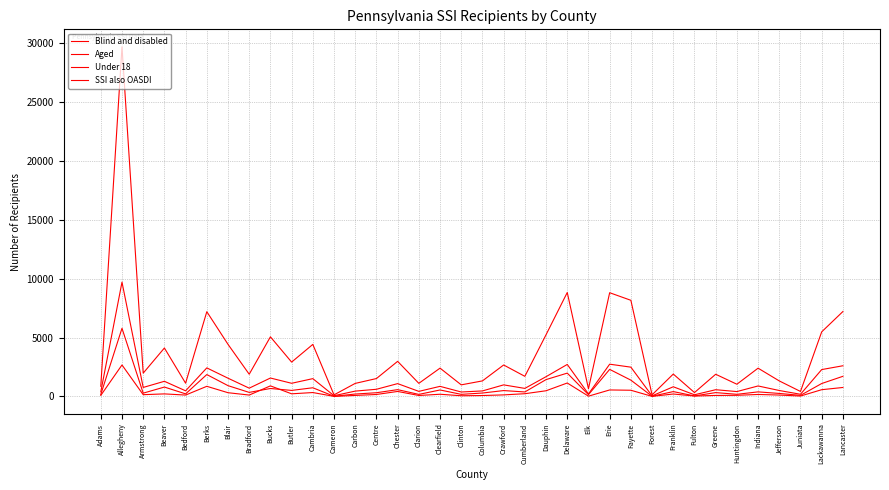

How many lines are shown in the chart?

4